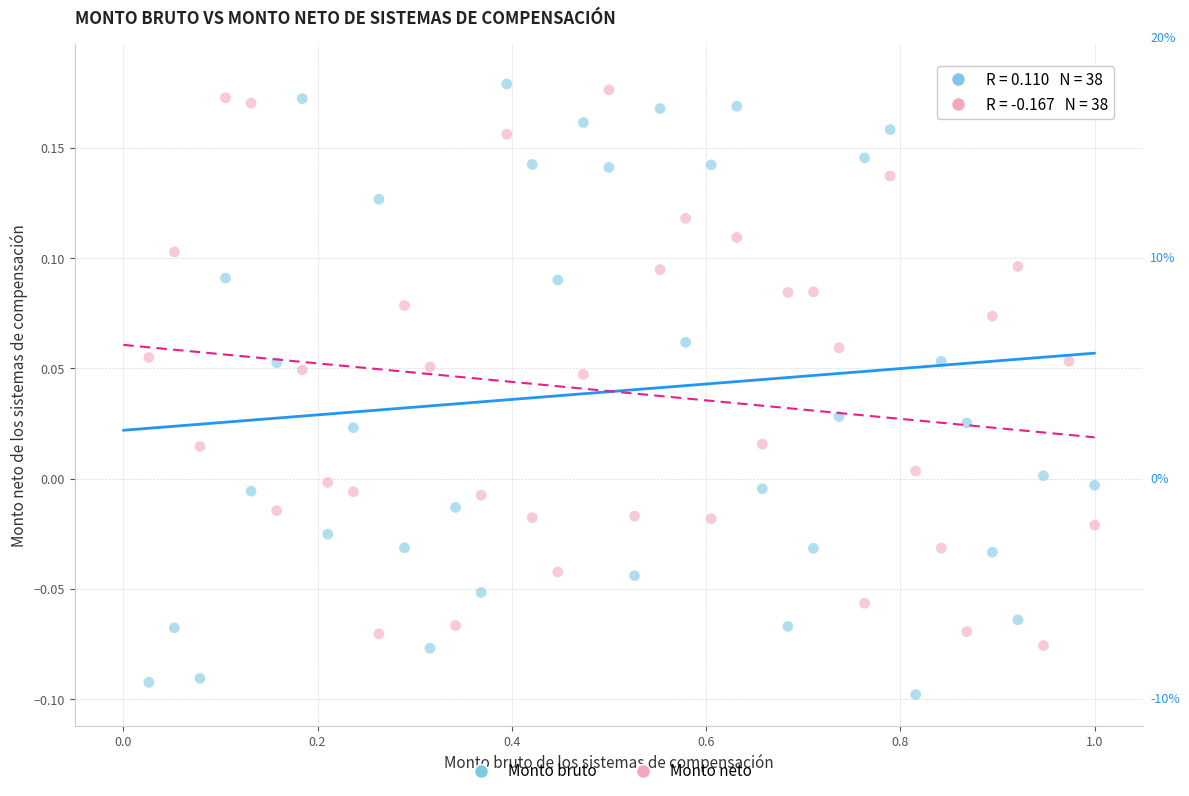

What is the X range (max minus min) for the scatter plot?

1.0